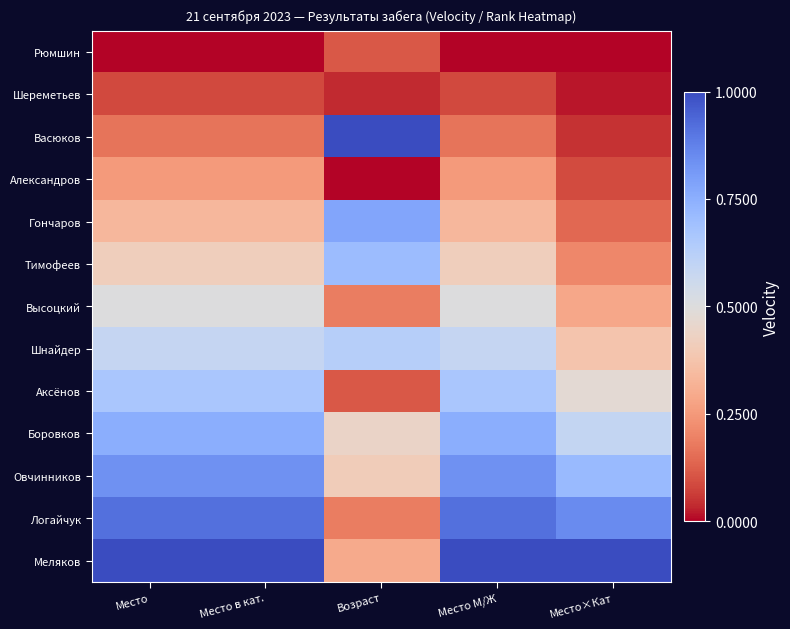

Between Возраст and Место М/Ж, which series saw the biggest shift?

Васюков